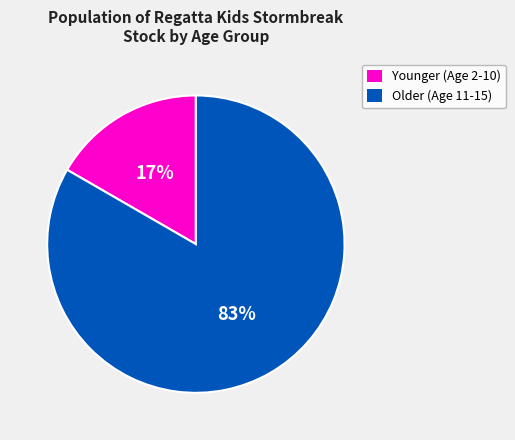

Combined, do Younger (Age 2-10) and Older (Age 11-15) account for over 50%?

Yes